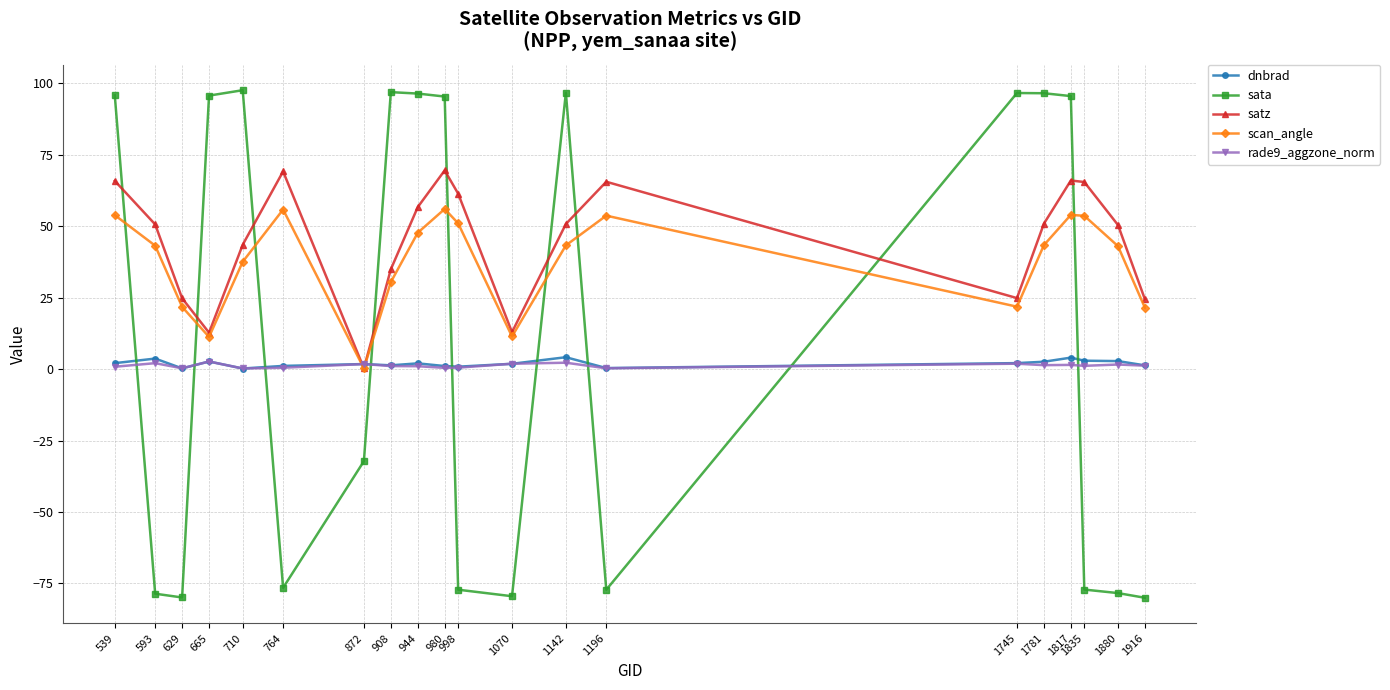

At which label does scan_angle first exceed 43?

539